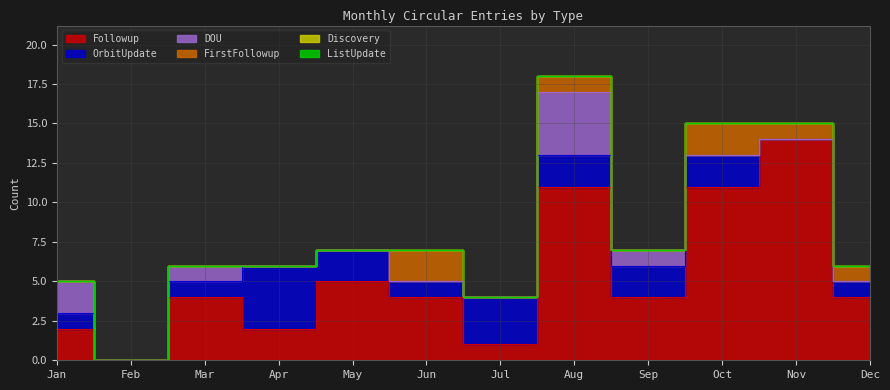

Reading right to left, what are all the values shown in this chart?

Followup: Dec=4	Nov=14	Oct=11	Sep=4	Aug=11	Jul=1	Jun=4	May=5	Apr=2	Mar=4	Feb=0	Jan=2
OrbitUpdate: Dec=1	Nov=0	Oct=2	Sep=2	Aug=2	Jul=3	Jun=1	May=2	Apr=4	Mar=1	Feb=0	Jan=1
DOU: Dec=0	Nov=0	Oct=0	Sep=1	Aug=4	Jul=0	Jun=0	May=0	Apr=0	Mar=1	Feb=0	Jan=2
FirstFollowup: Dec=1	Nov=1	Oct=2	Sep=0	Aug=1	Jul=0	Jun=2	May=0	Apr=0	Mar=0	Feb=0	Jan=0
Discovery: Dec=0	Nov=0	Oct=0	Sep=0	Aug=0	Jul=0	Jun=0	May=0	Apr=0	Mar=0	Feb=0	Jan=0
ListUpdate: Dec=0	Nov=0	Oct=0	Sep=0	Aug=0	Jul=0	Jun=0	May=0	Apr=0	Mar=0	Feb=0	Jan=0